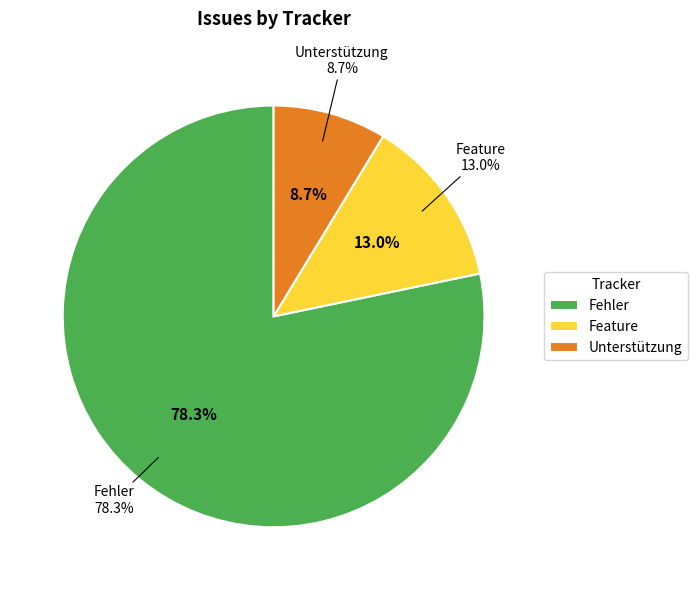

To the nearest percent, what is the difference between the Fehler and Unterstützung slice percentages?

70%